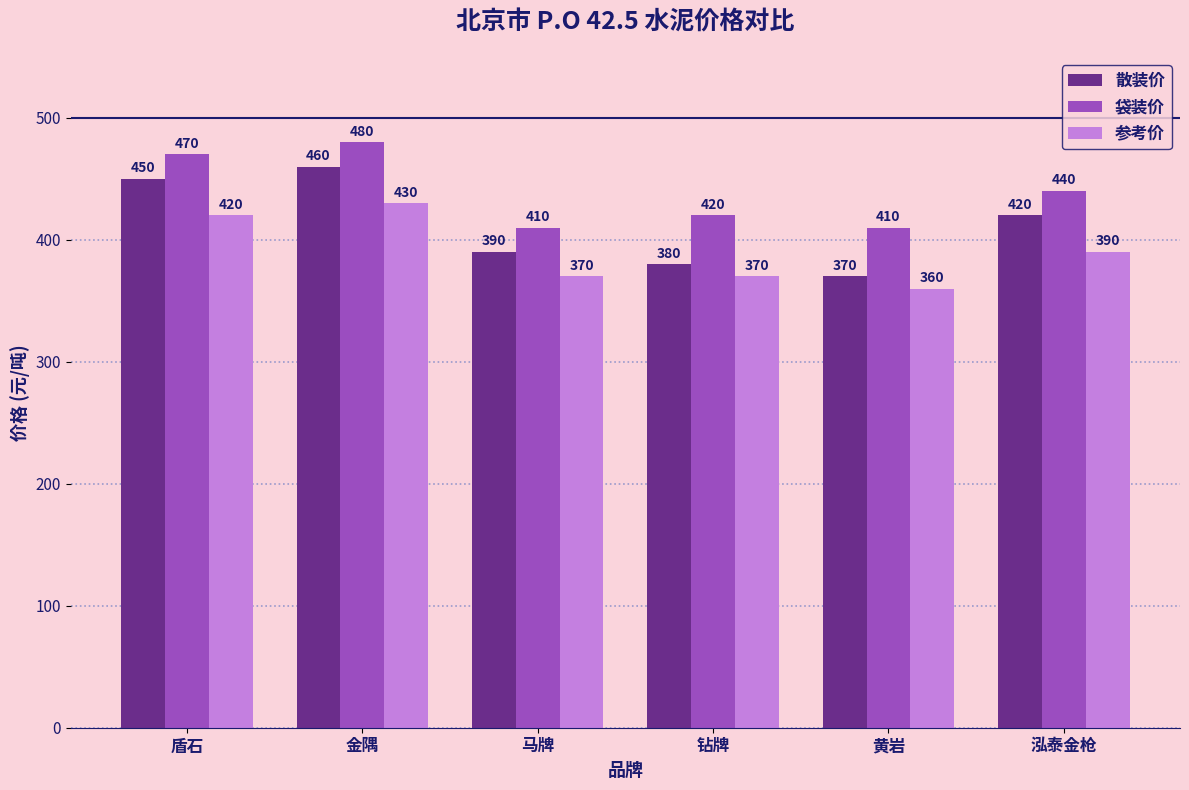

What is the approximate value of 袋装价 at 钻牌, to the nearest 10?

420